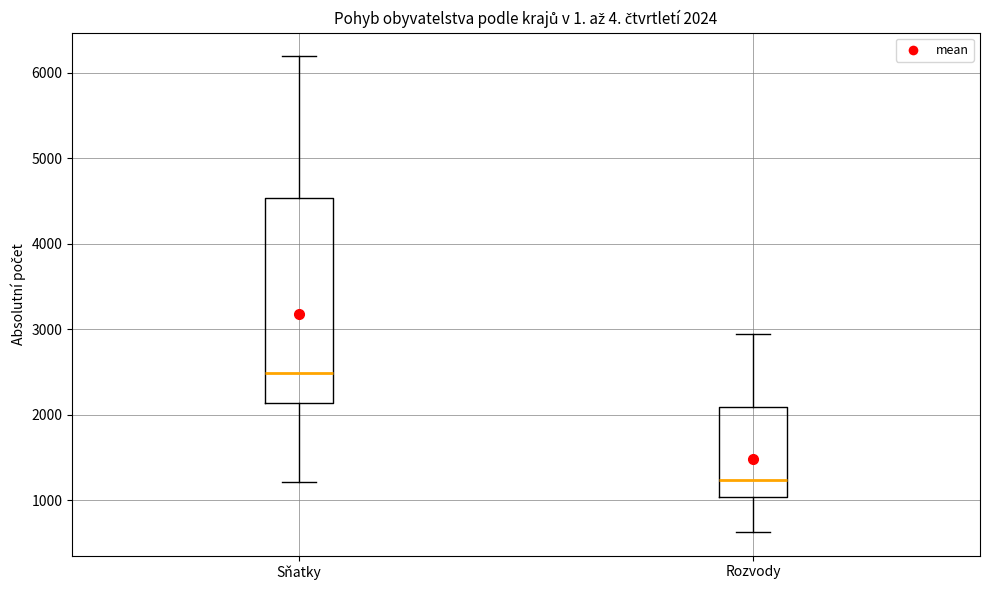

Comparing the boxes themselves (not the whiskers), which one is the tallest?

Sňatky